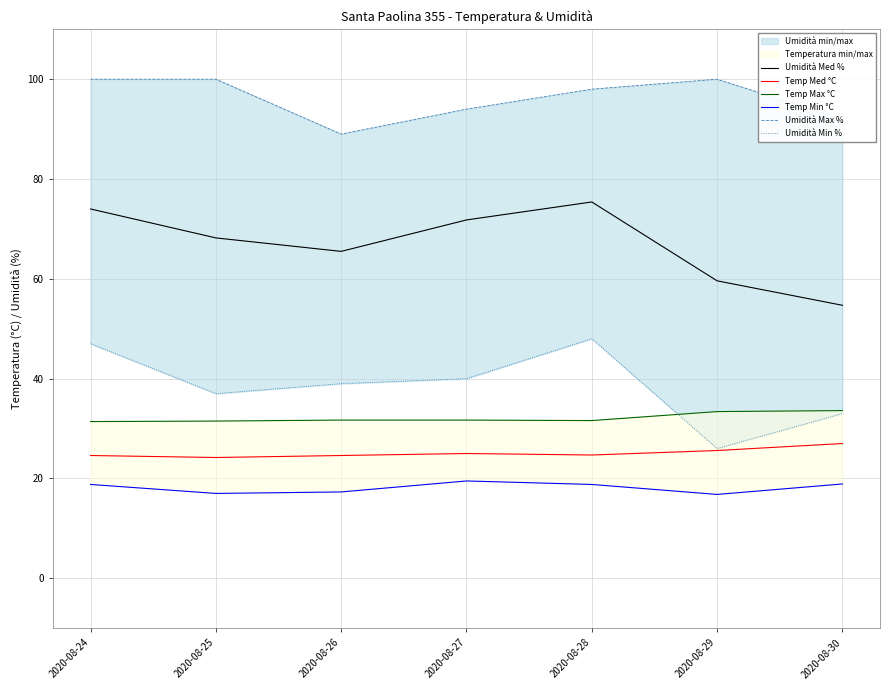

True or false: Umidità Min % has a value of 18.1 at 2020-08-29.

False